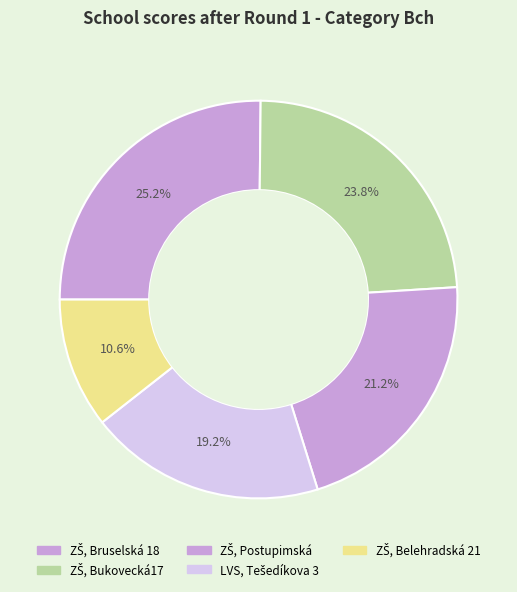

How many segments does this pie chart have?

5